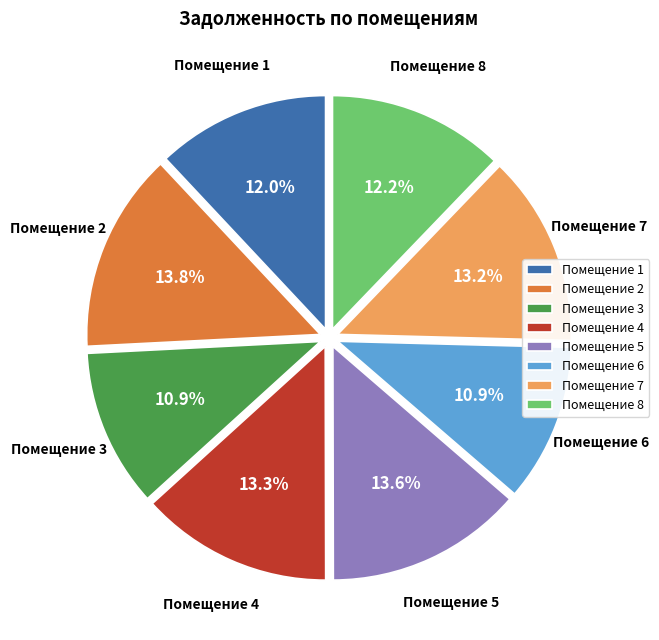

Is there any slice that represents more than half of the pie?

No